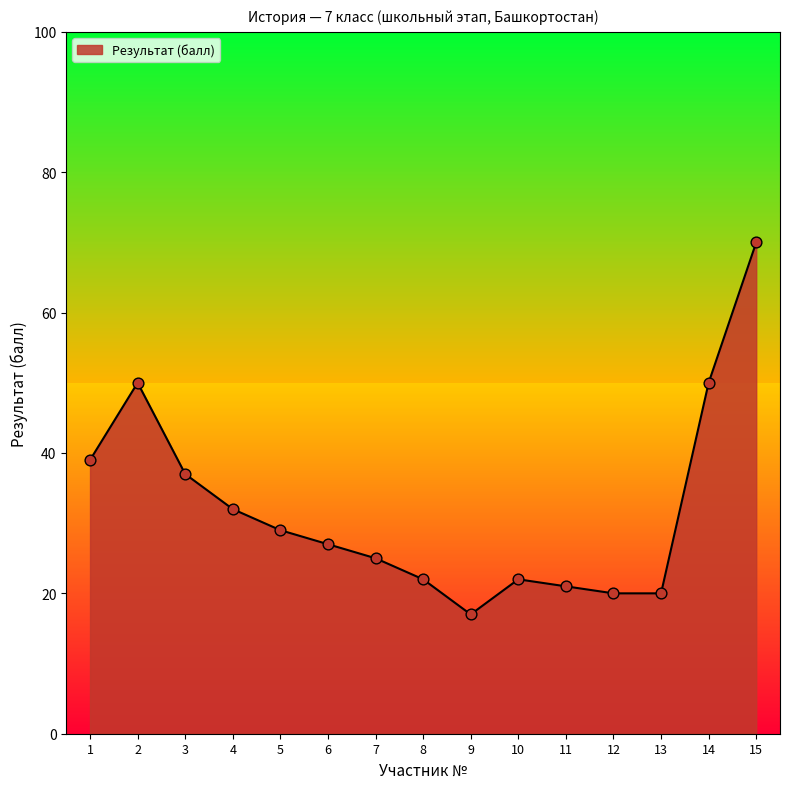

What is the change in value from 9 to 11?

+4